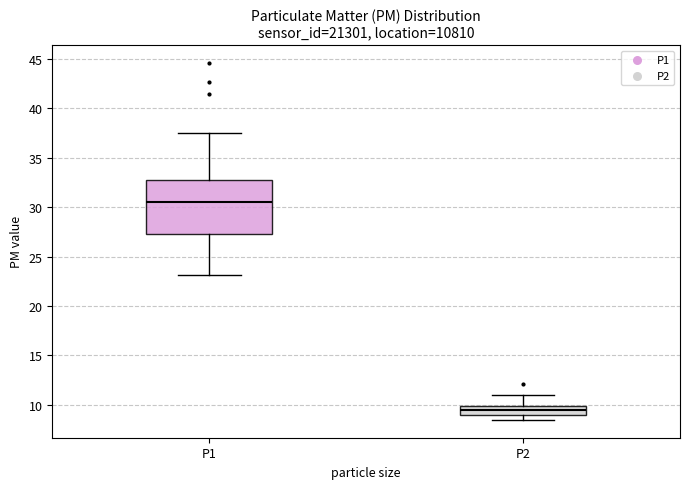

Where does the upper whisker of the box for P2 end on the y-axis? The values are not printed on the chart, so give them approximately, as read against the axis.

11.0